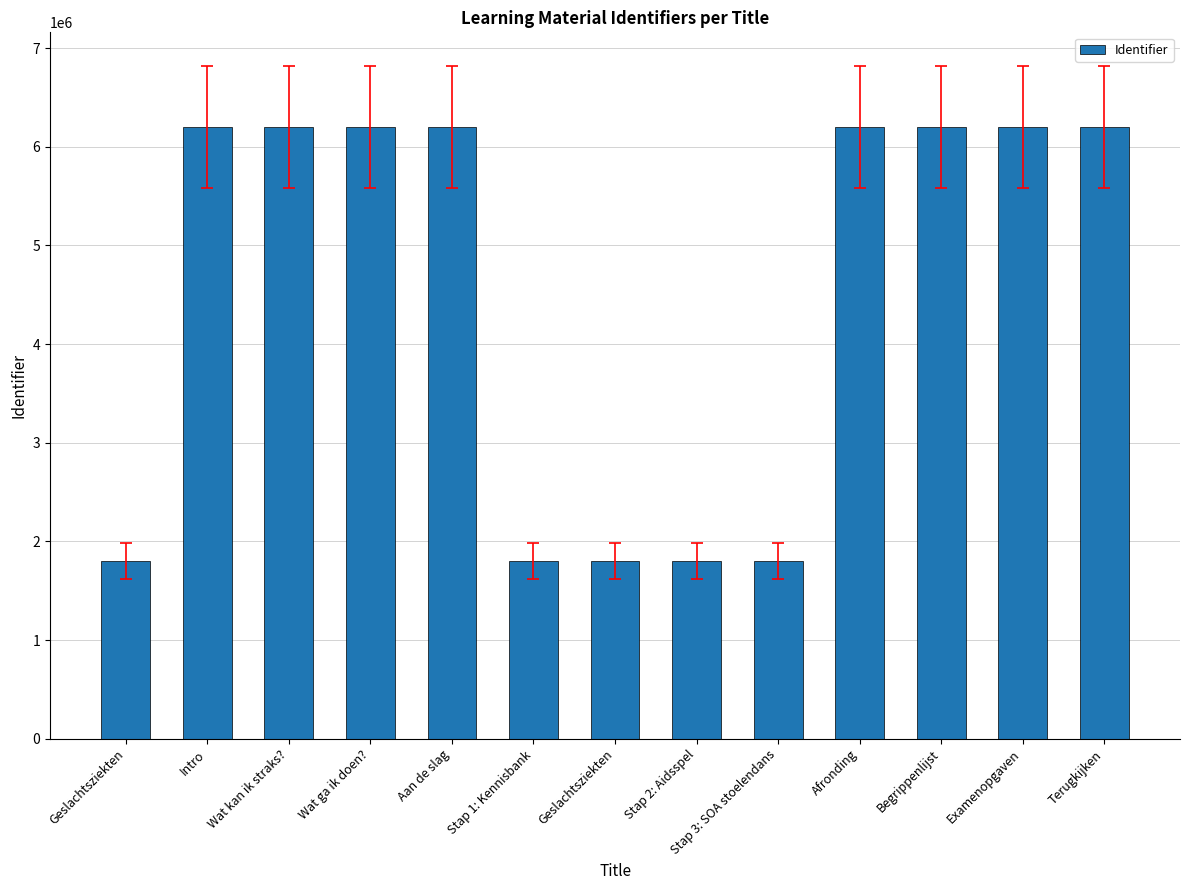

What is the smallest value displayed?

1802930